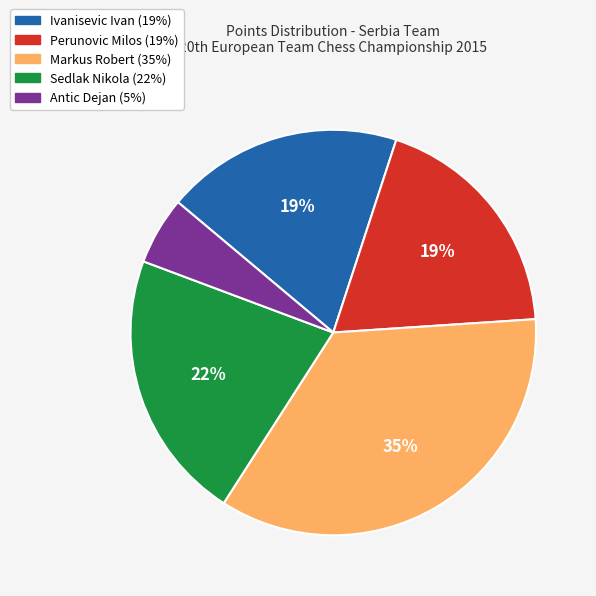

How many slices are in this pie chart?

5